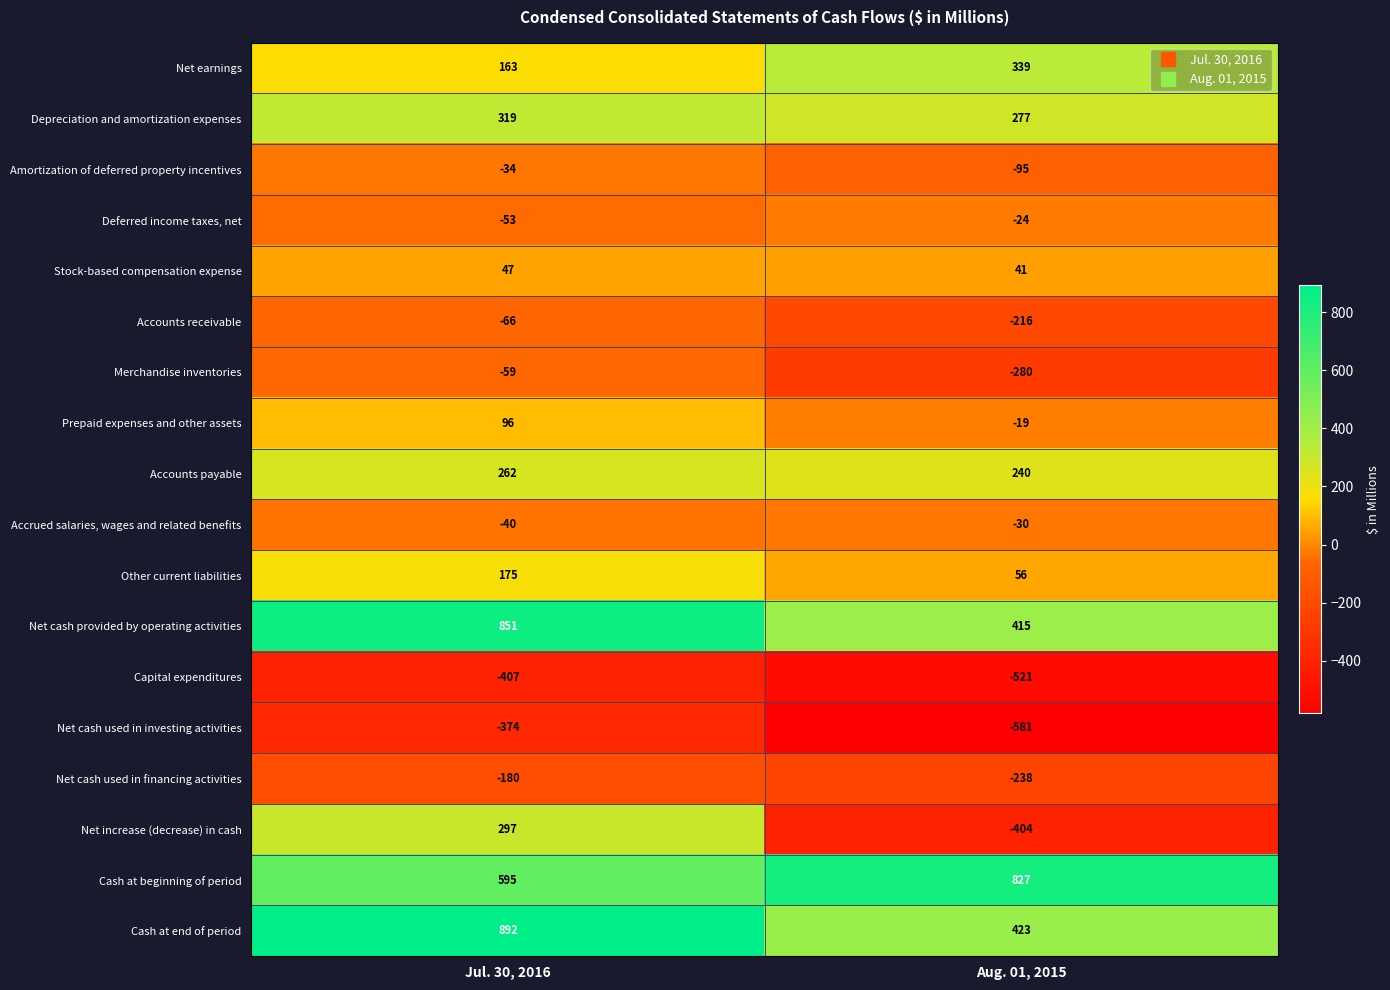

What is the difference between the maximum and minimum values in the Amortization of deferred property incentives series?

61